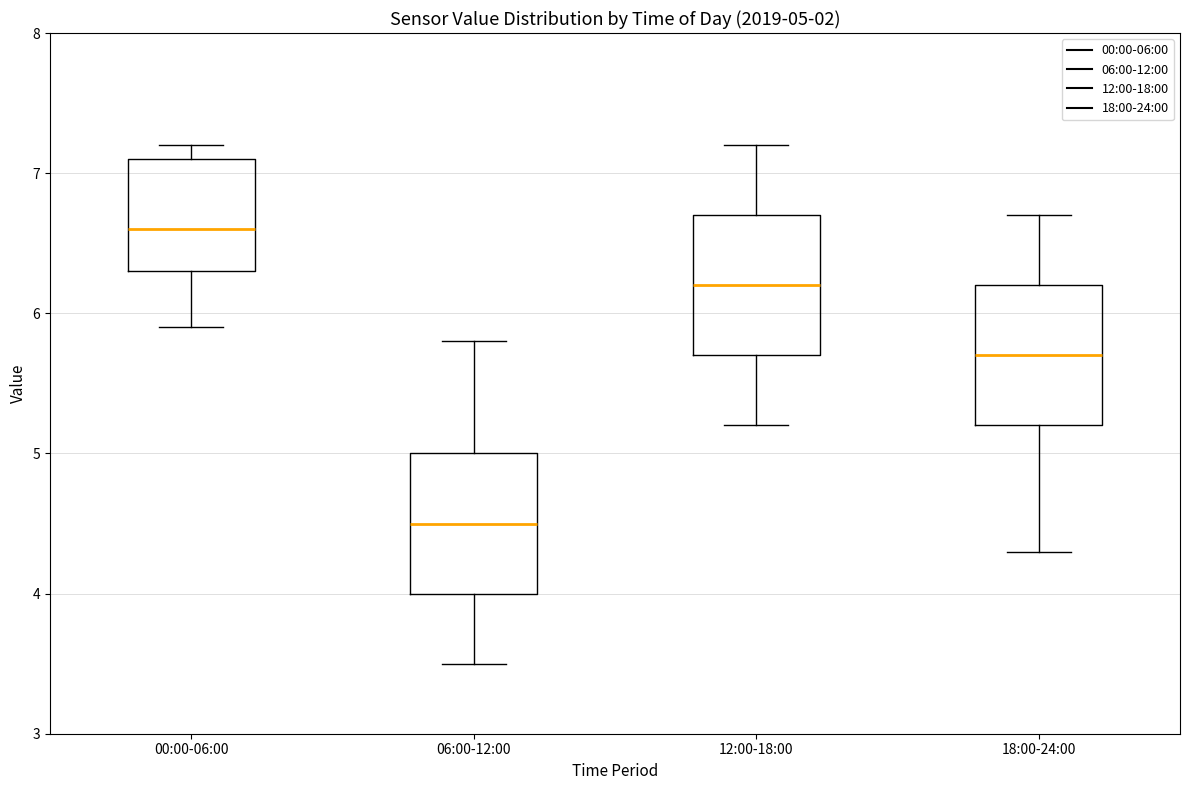

Which box's median line is the highest?

00:00-06:00